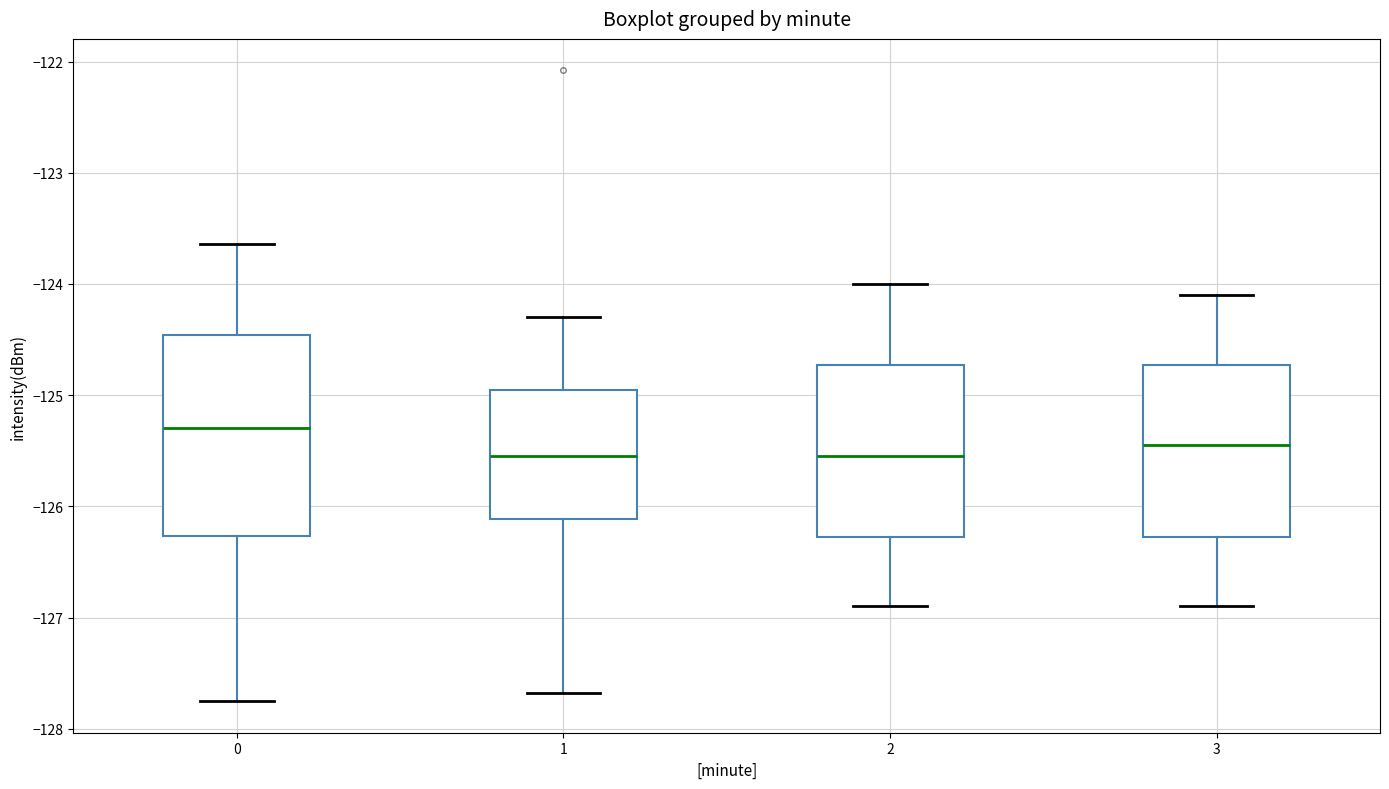

Reading left to right, transcribe this box plot: for each box, give where its median line is, the range the box spans, and where its two whiskers end, as read against the y-axis. The values are not printed on the chart, so give them approximately, as read against the axis.

0: median -125.3, box -126.3 to -124.5, whiskers -127.8 to -123.6
1: median -125.5, box -126.1 to -124.9, whiskers -127.7 to -124.3
2: median -125.5, box -126.3 to -124.7, whiskers -126.9 to -124.0
3: median -125.4, box -126.3 to -124.7, whiskers -126.9 to -124.1